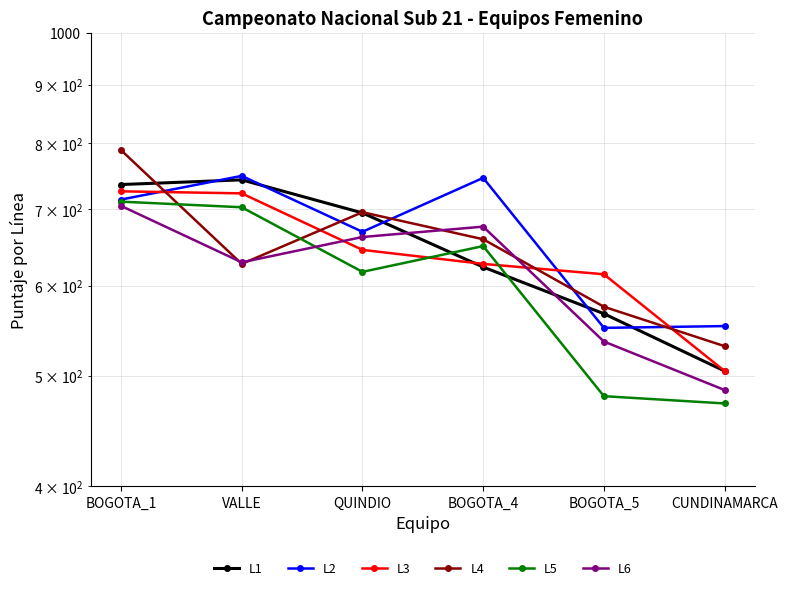

Which series has the largest total across all categories?

L2